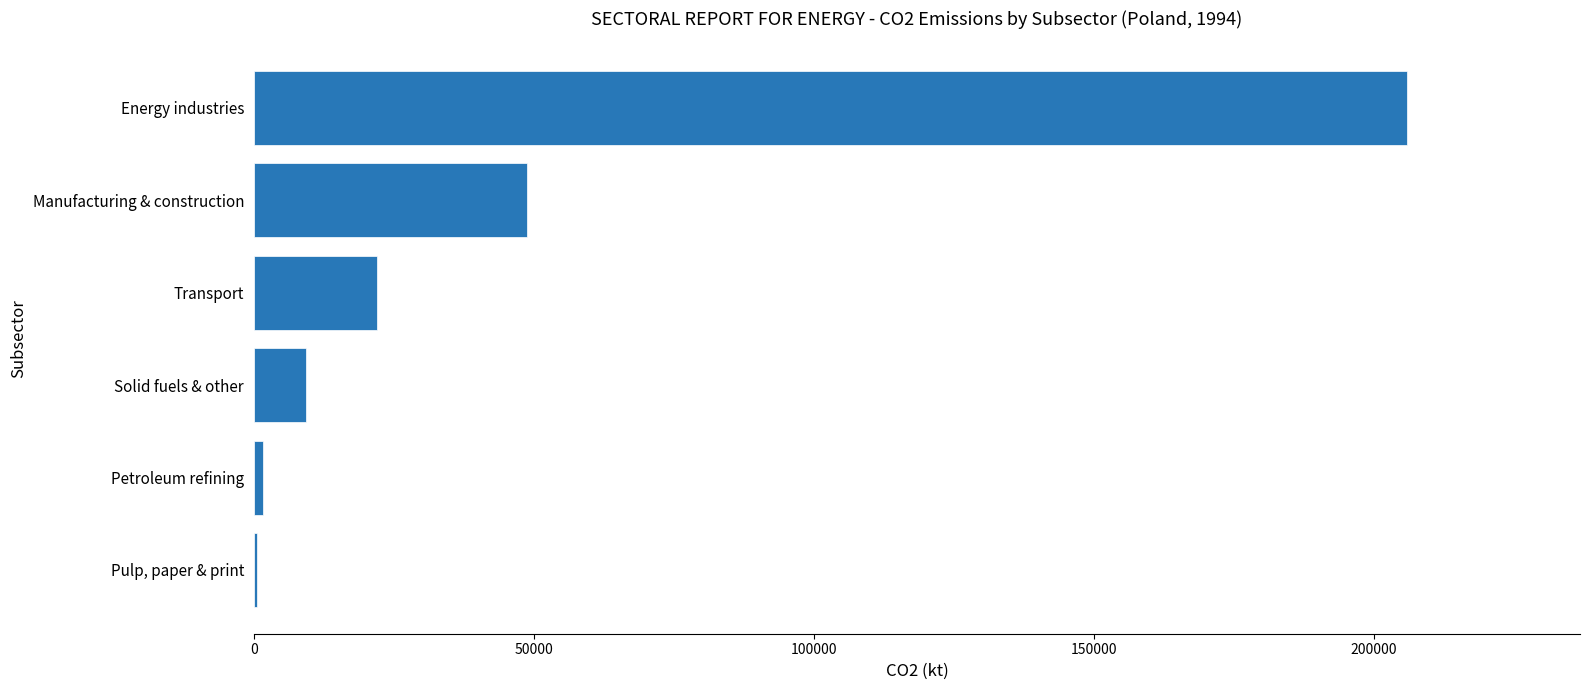

What is the average value?

48050.6